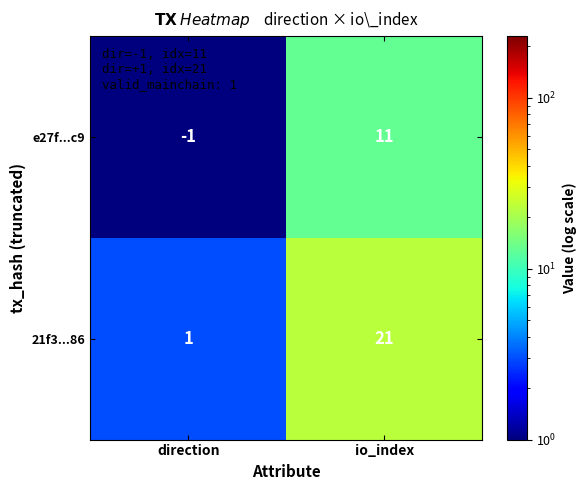

Rank the series at io_index from highest to lowest value.

21f3...86, e27f...c9